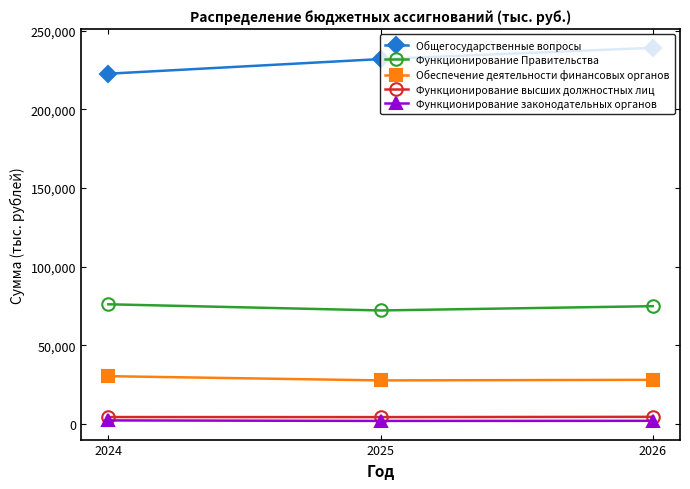

Read the Общегосударственные вопросы value at 2024.

222779.0